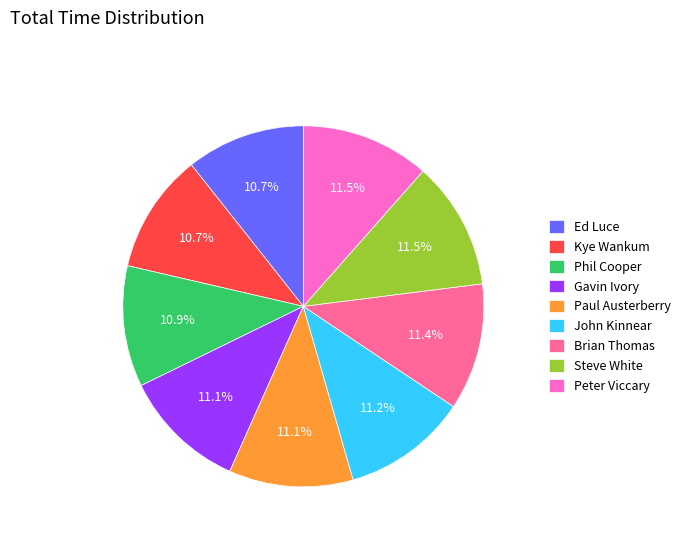

Combined, do Paul Austerberry and Ed Luce account for over 50%?

No